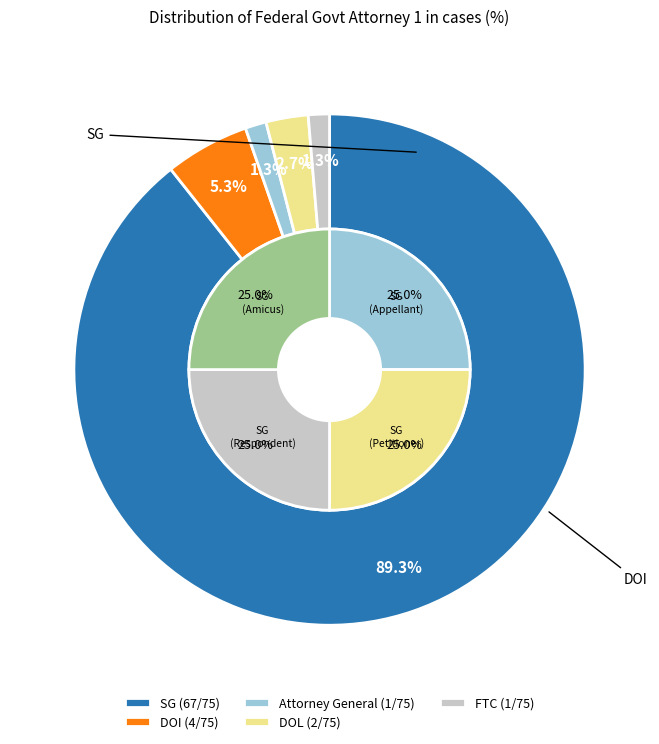

What percentage is NOT represented by DOI?

94.7%